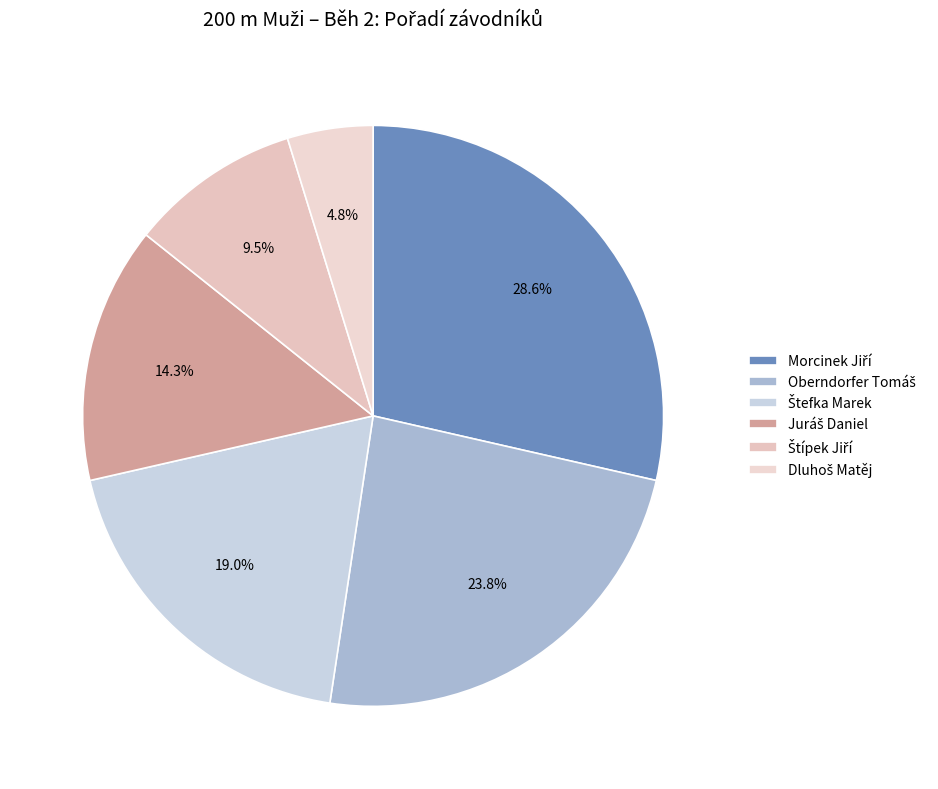

How many slices are in this pie chart?

6